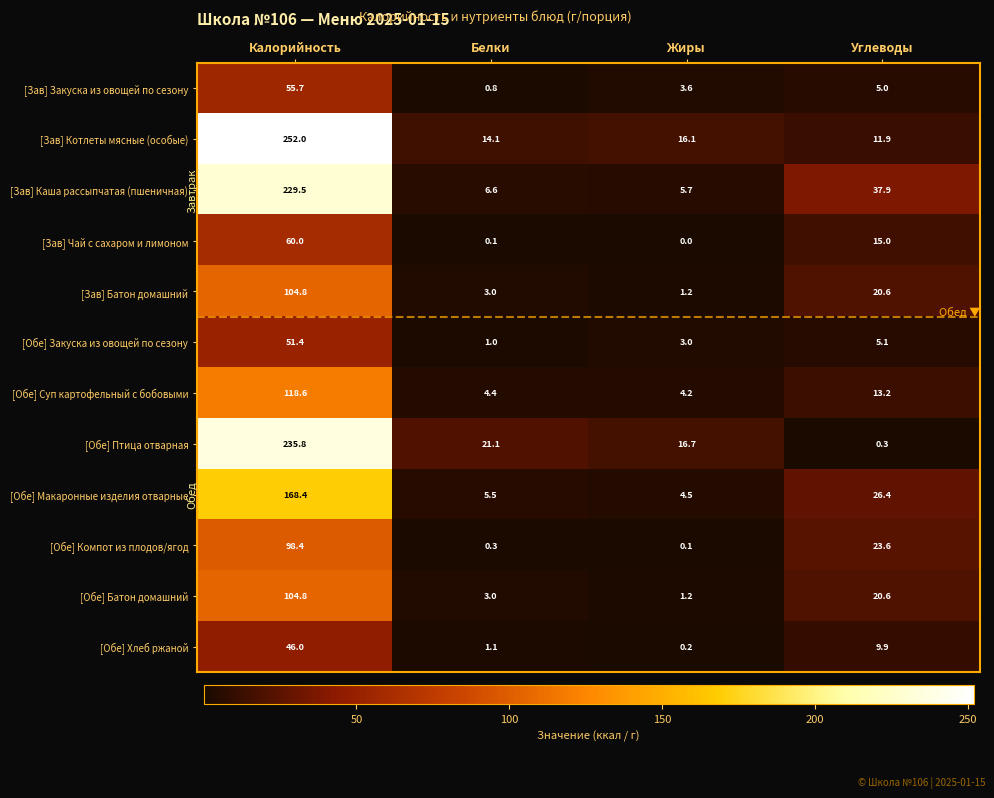

Where does the [Обе] Хлеб ржаной series first go above 9?

Калорийность